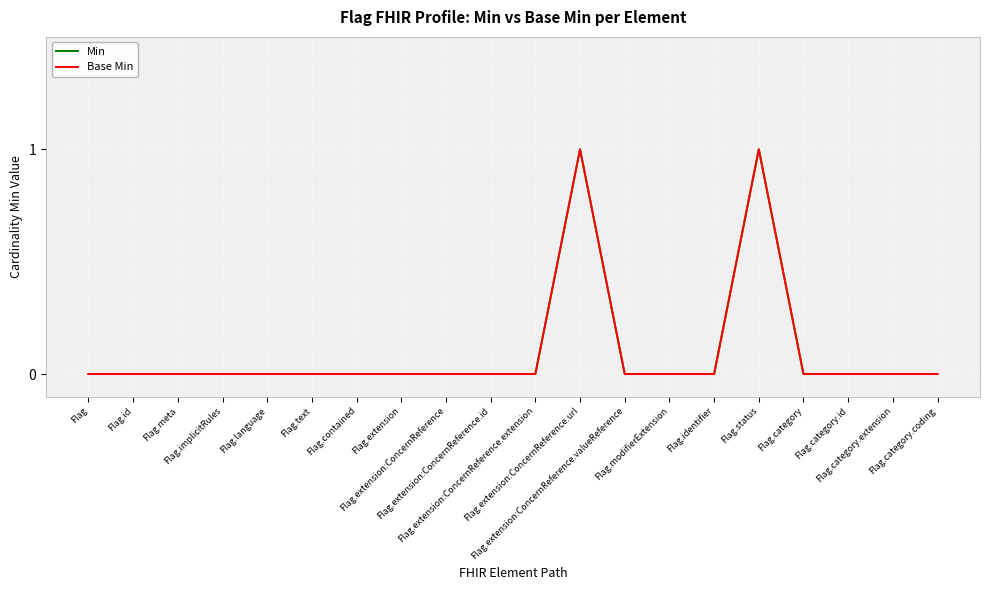

Which category has the highest value in the Base Min series?

Flag.extension:ConcernReference.url